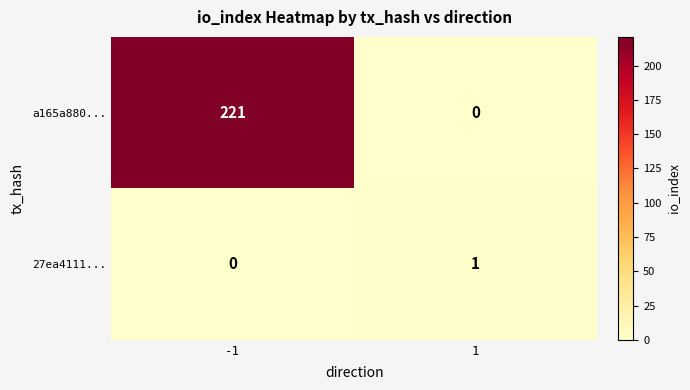

What is the greatest value displayed?

221